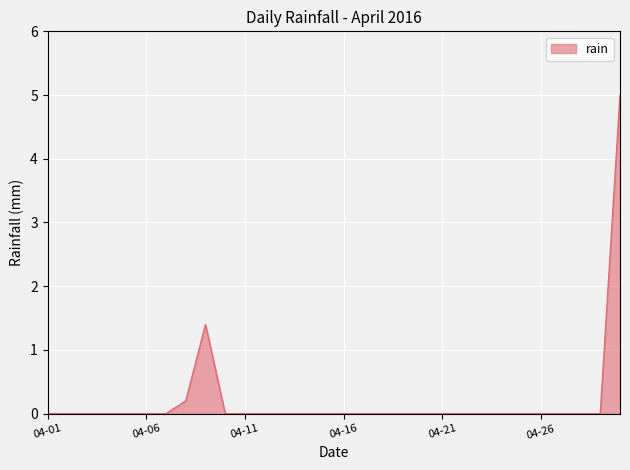

What is the difference between the maximum and minimum values?

5.0